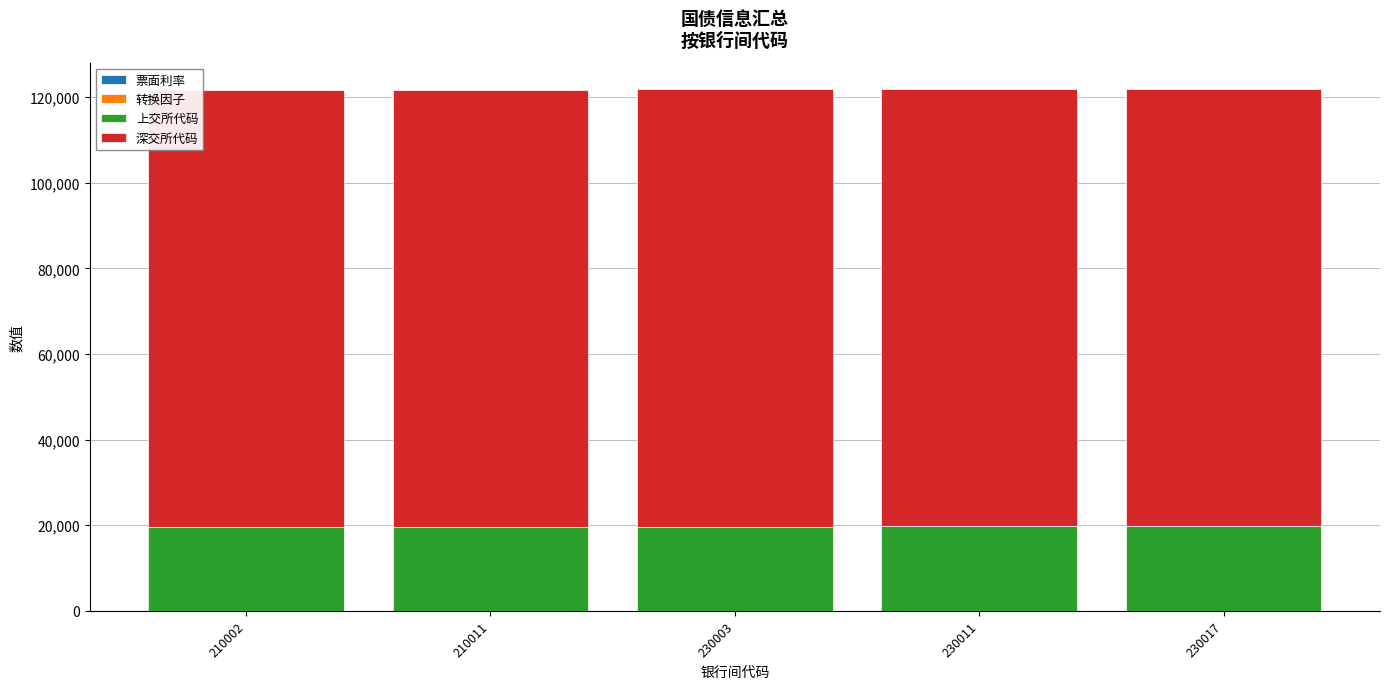

Are the bars grouped side by side (vs. stacked)?

No